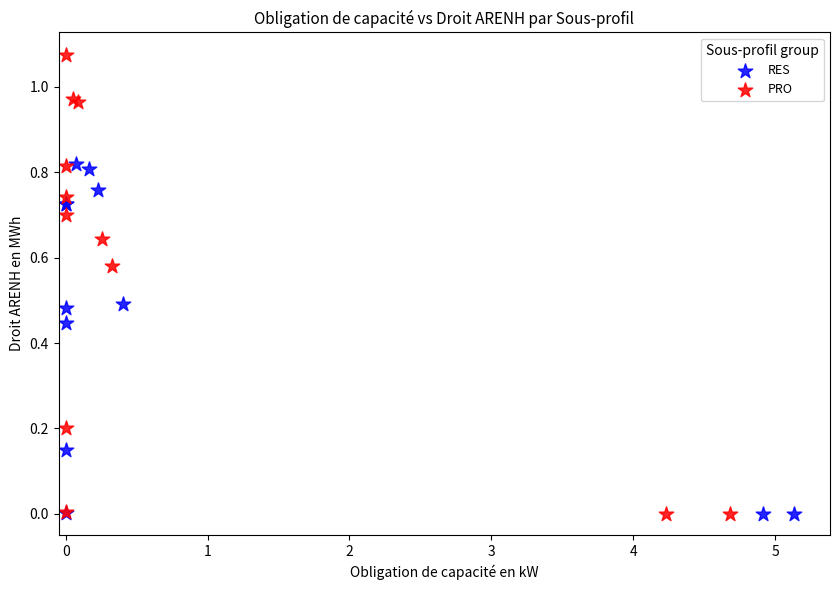

Which series reaches the maximum Y coordinate?

PRO